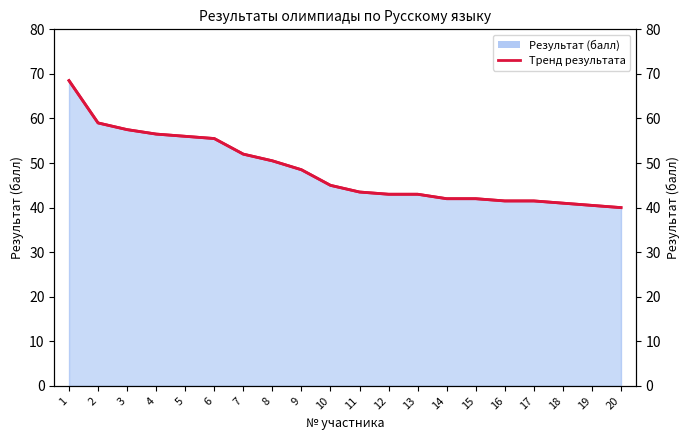

How many data points are less than 45?

10